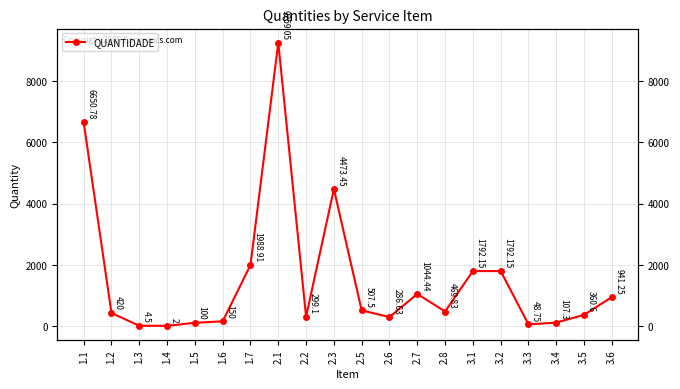

What is the sum of the values at 1.2 and 3.3?

468.8